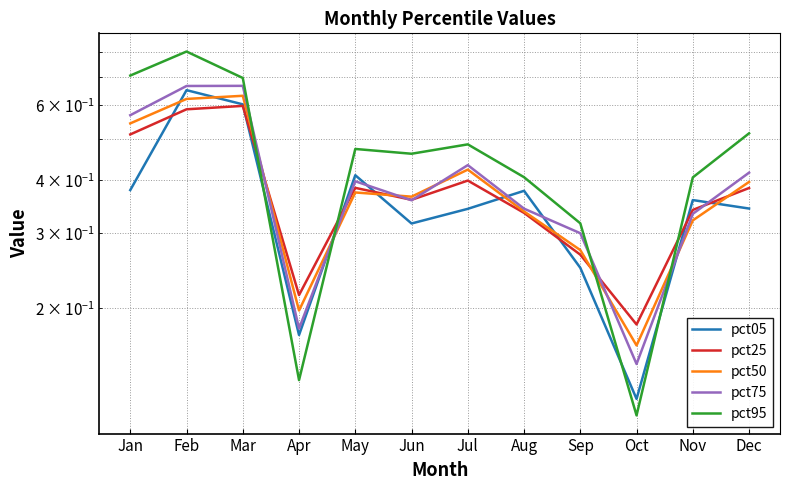

Which series changed the most between Jun and Sep?

pct95